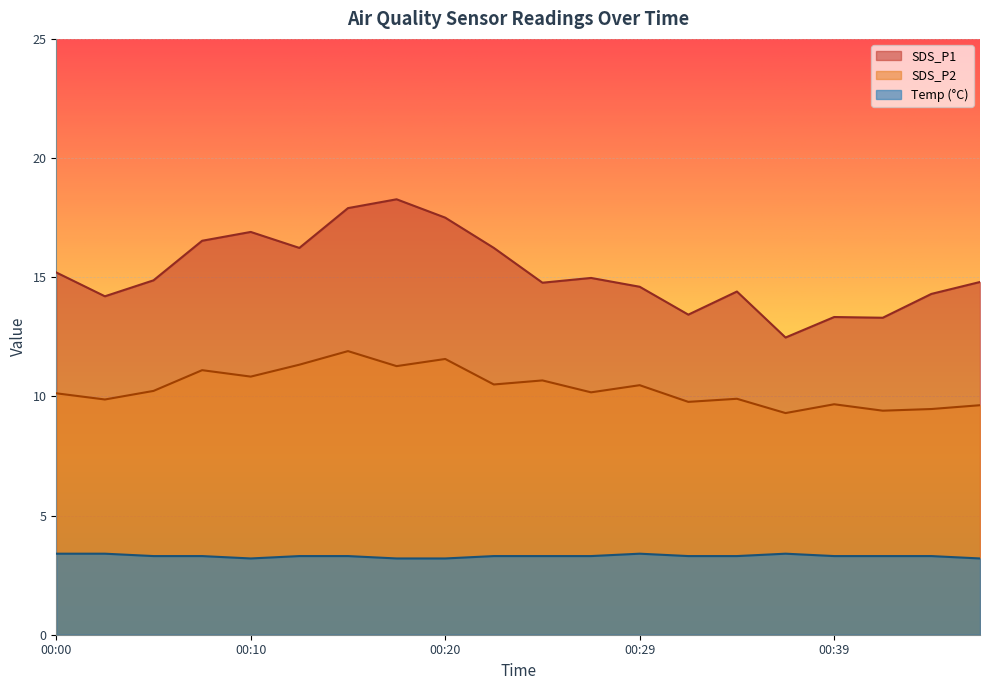

How many lines are shown in the chart?

3